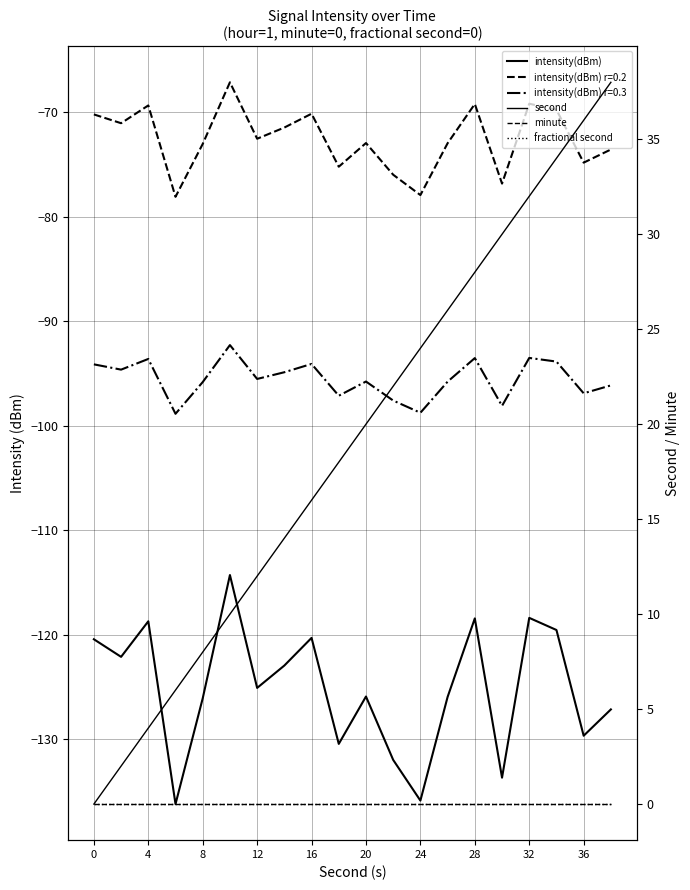

True or false: intensity(dBm) has more than 2 points higher than both neighbors.

True